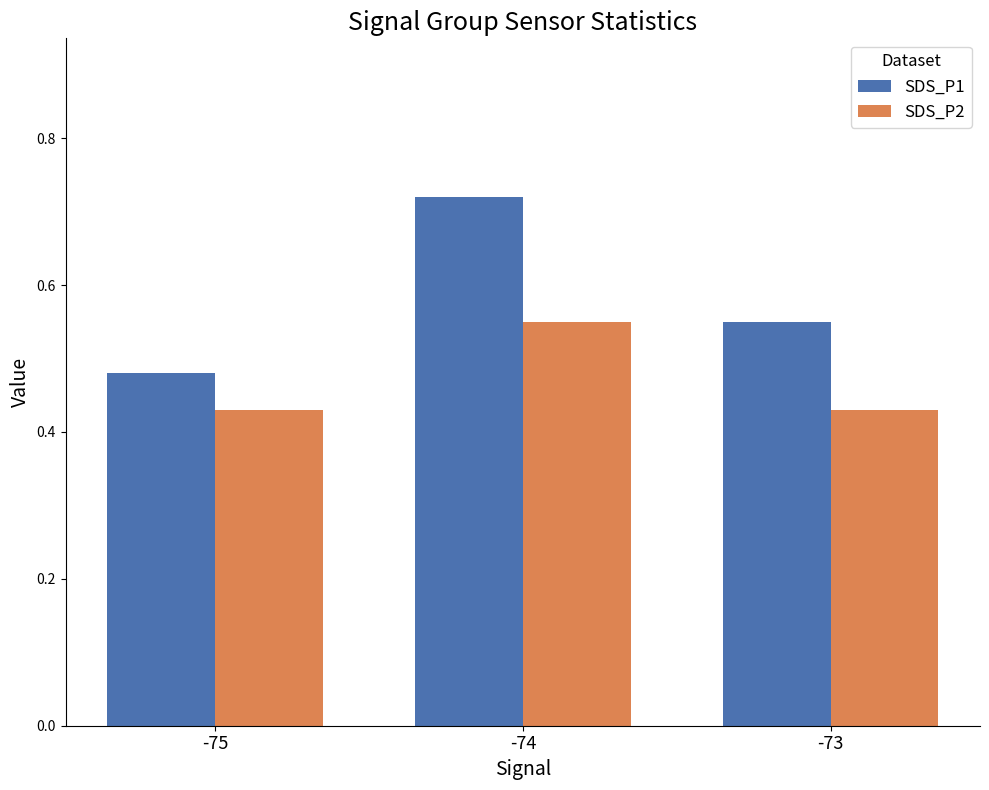

At -73, list the series in order from largest to smallest.

SDS_P1, SDS_P2